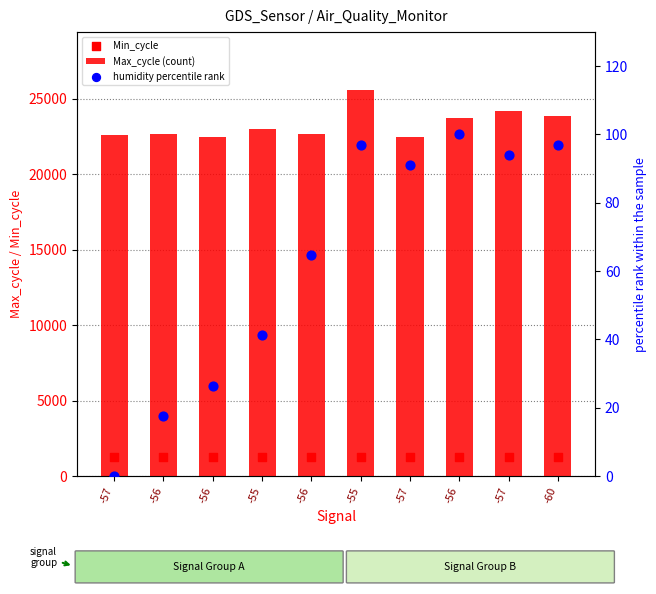

At which category is the sum across all series the highest?

-55